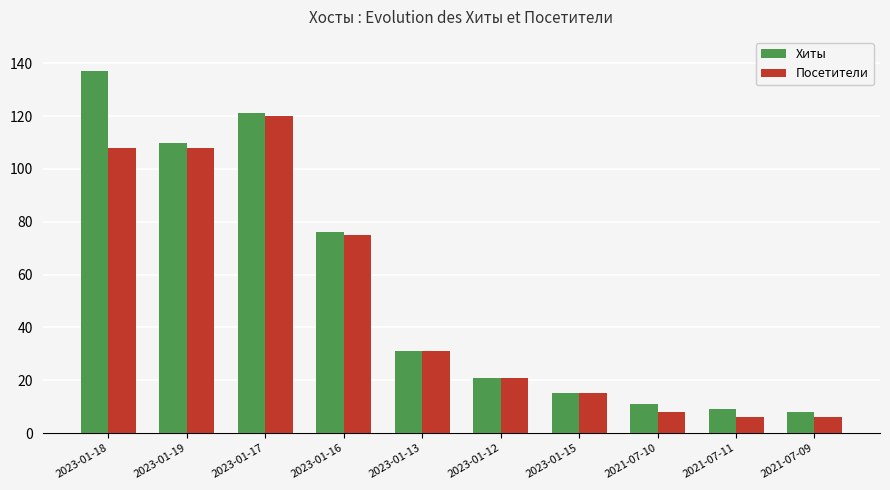

What is the spread (max minus min) of values at 2023-01-18?

29